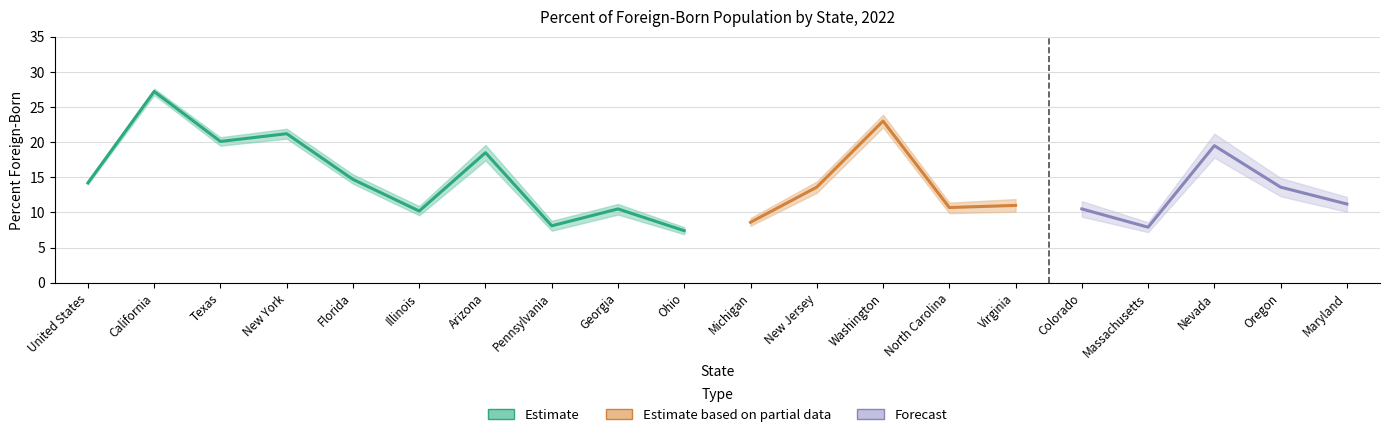

How many lines are shown in the chart?

3